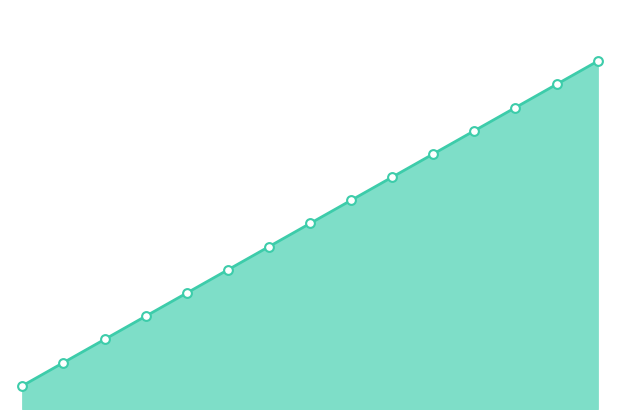

What is the ratio of the value at 9 to the value at 13?

0.7